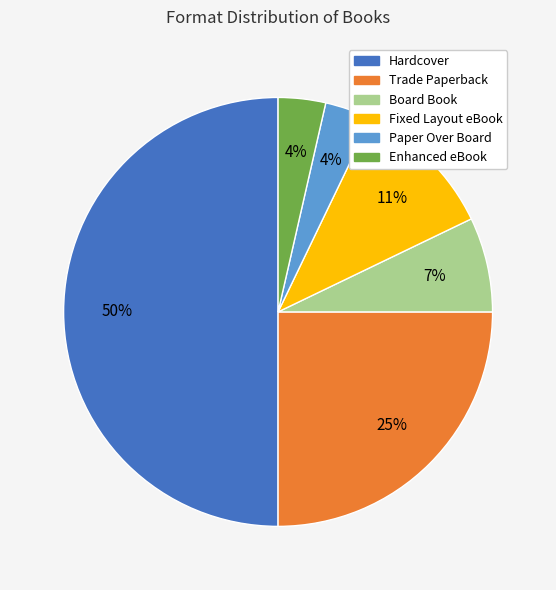

Which has a higher value, Paper Over Board or Board Book?

Board Book